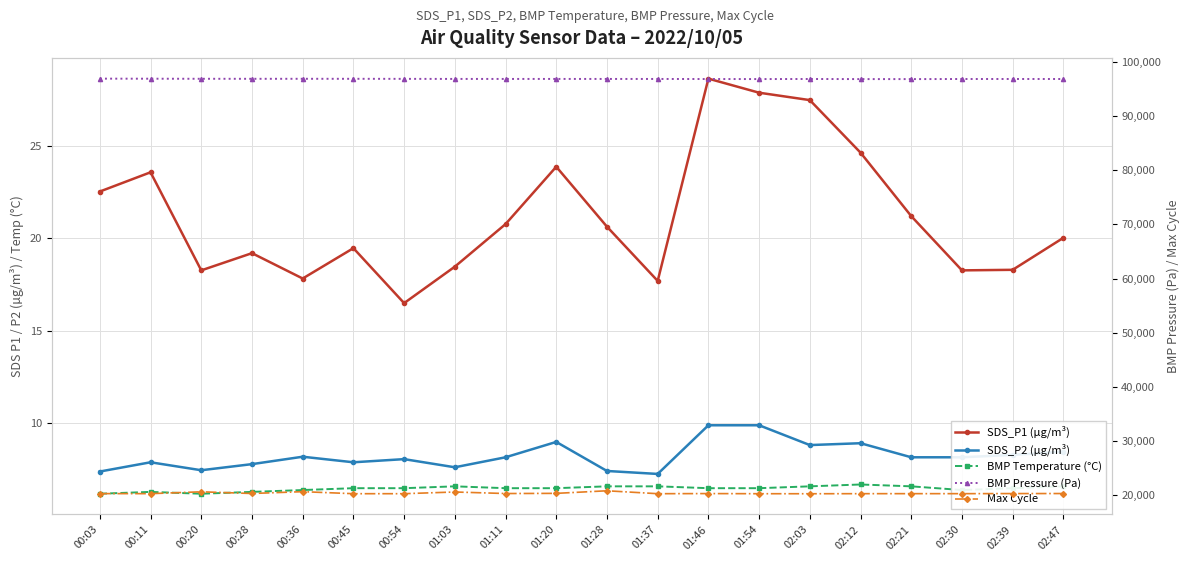

Where does the SDS_P2 (µg/m³) series first go above 8?

00:36